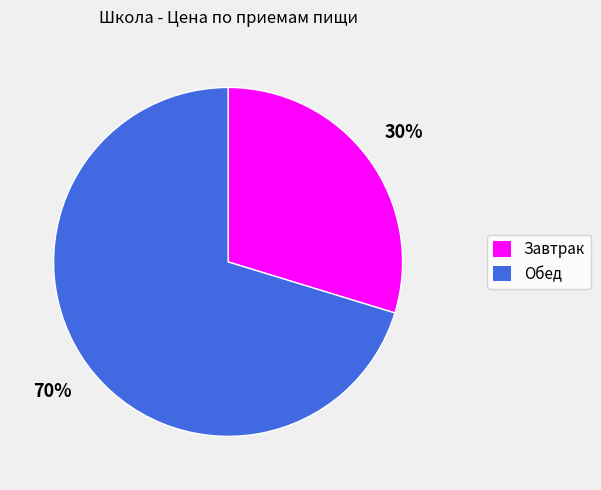

To the nearest percent, what is the average slice percentage?

50%